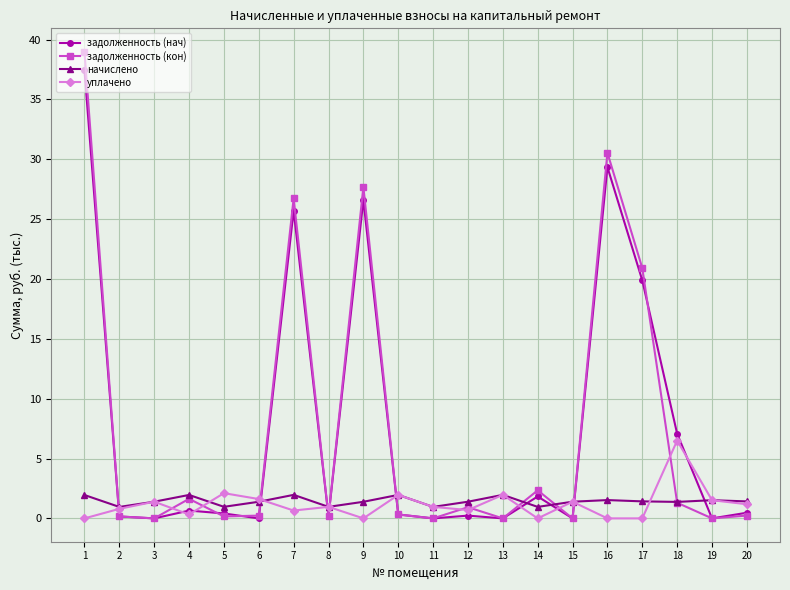

What is the approximate value of начислено at 16?

1.5